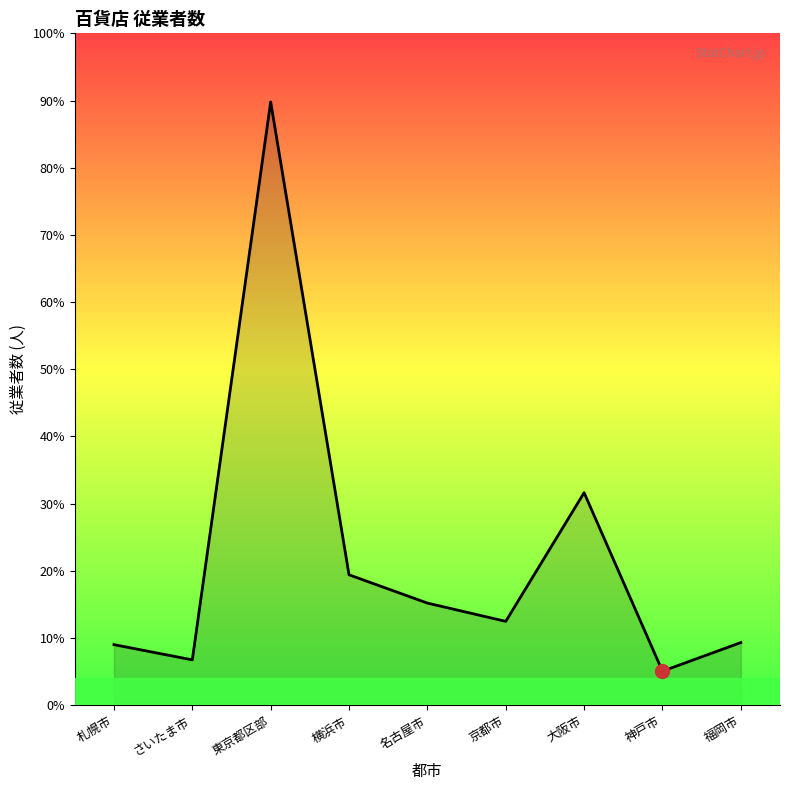

Is this an area chart (filled region under the line)?

Yes